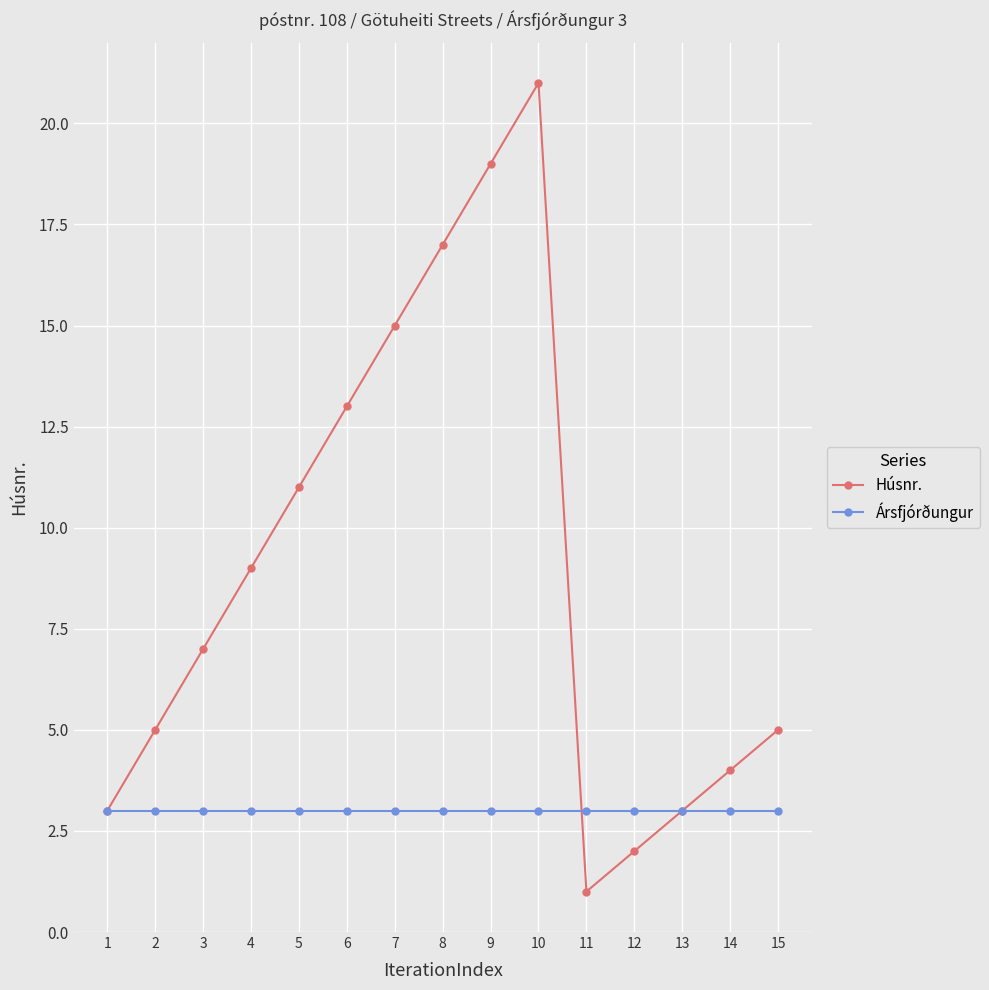

How many categories are shown in the chart?

15